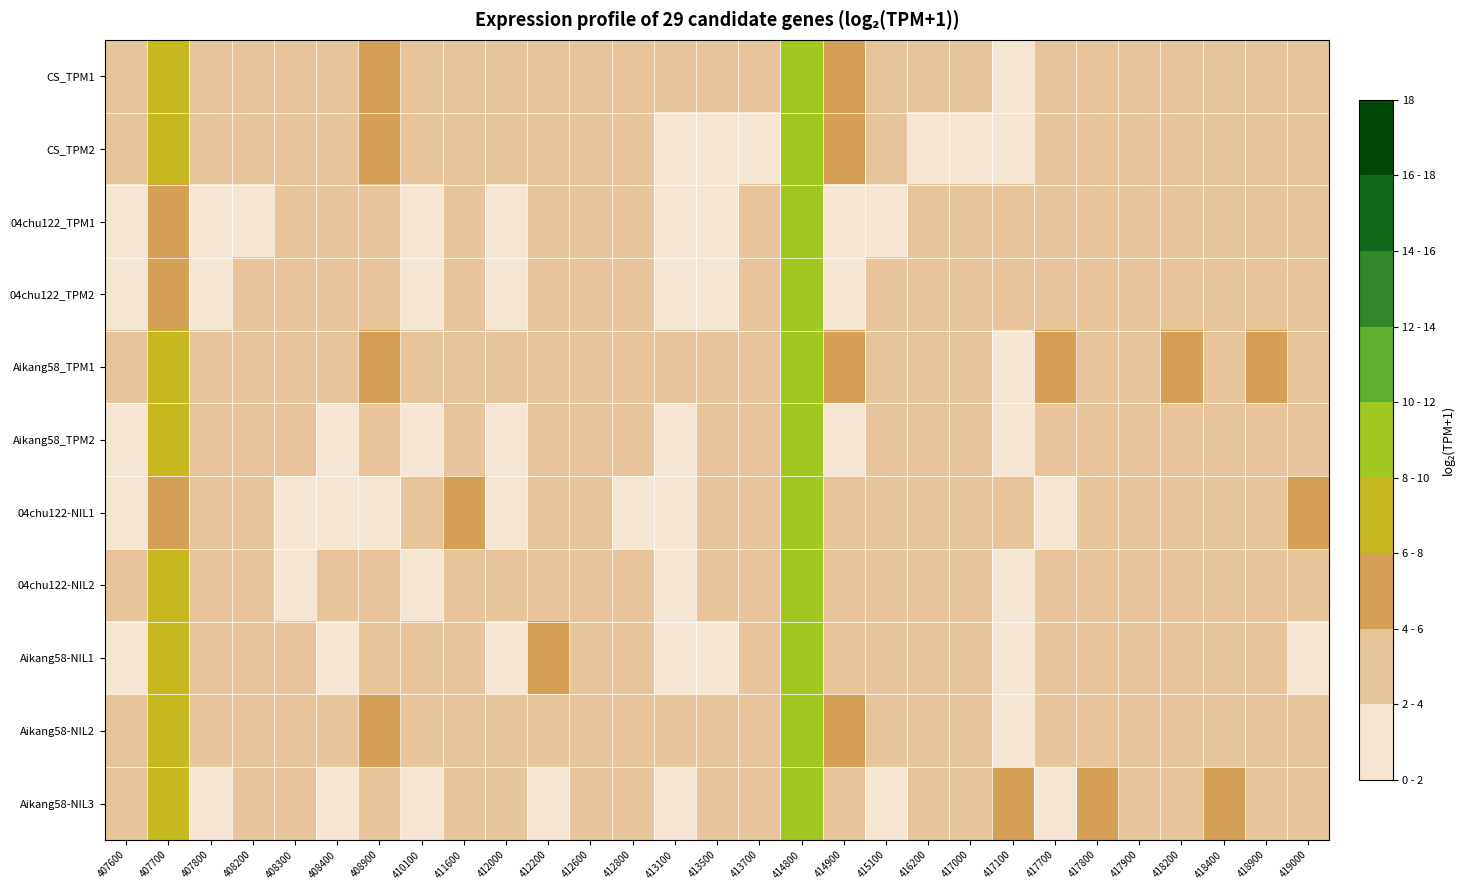

At which category is the sum across all series the highest?

414800